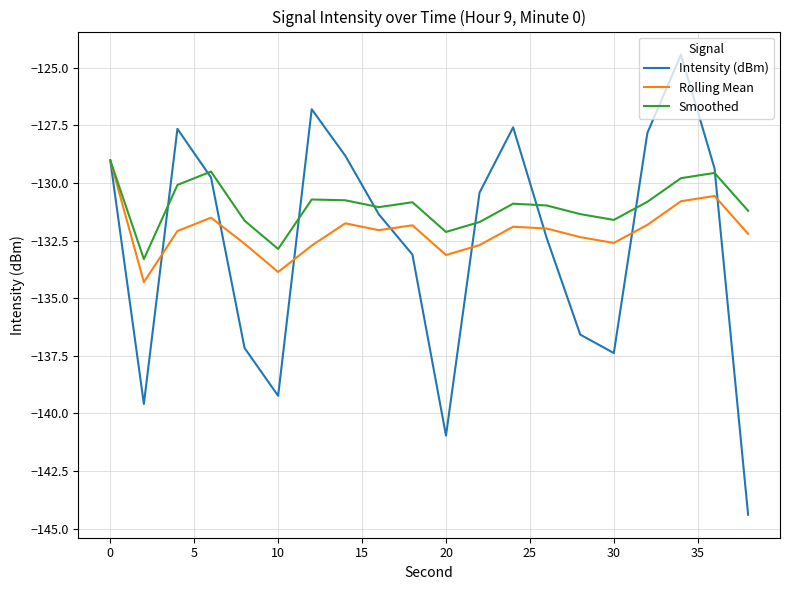

What is the maximum value for Rolling Mean?

-129.0